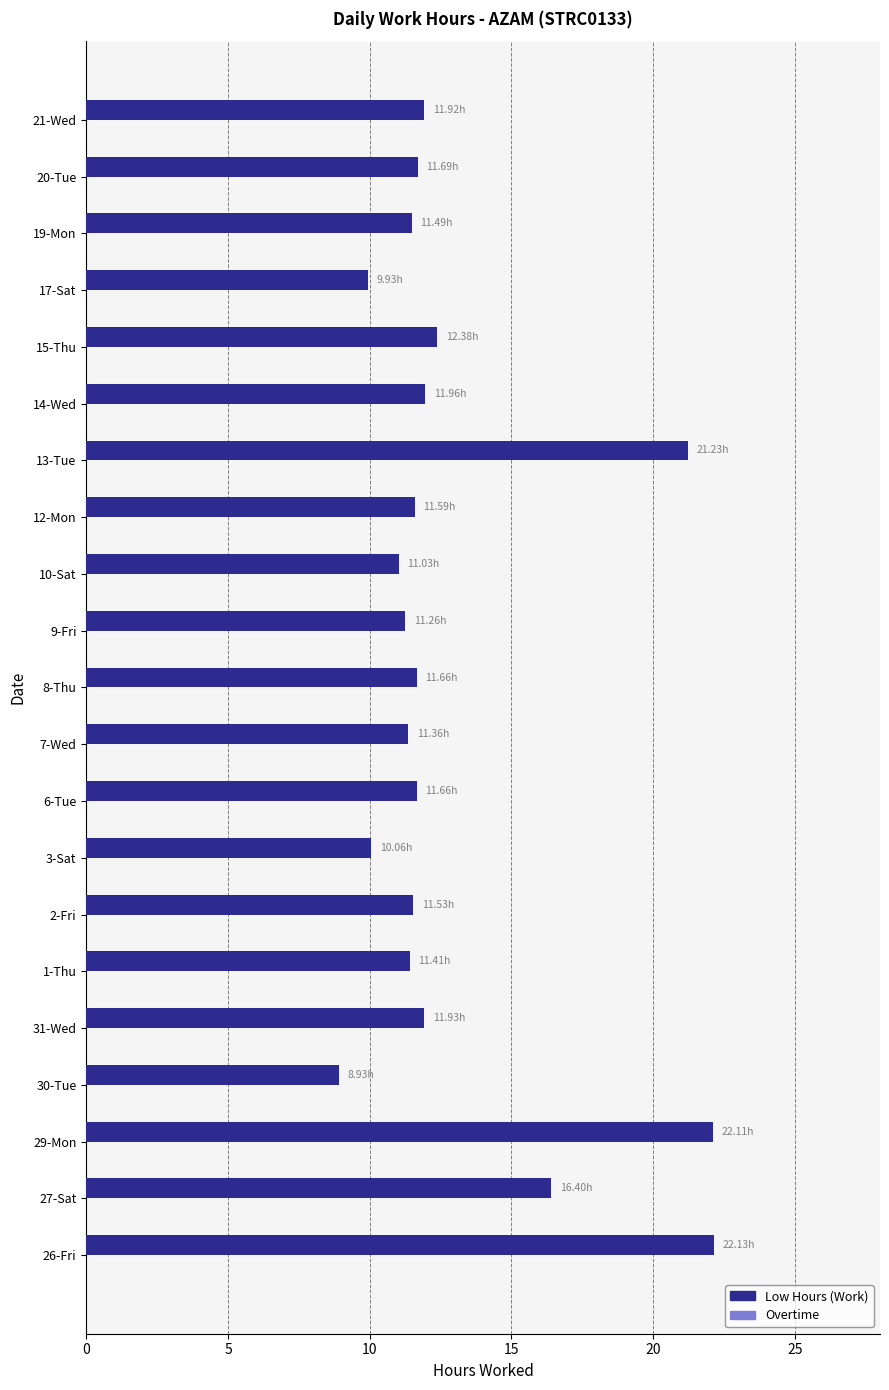

What is the difference between the second highest and second lowest values?

12.2